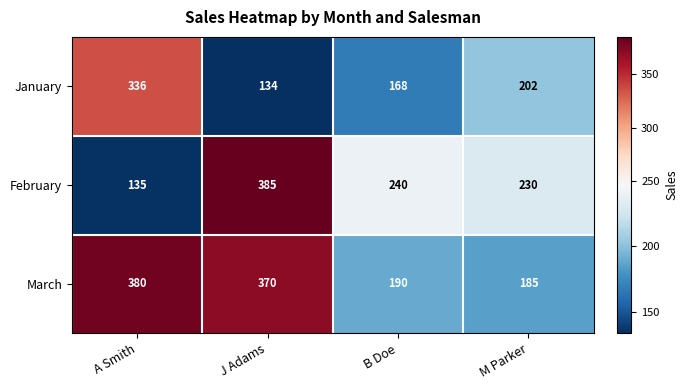

Reading right to left, what are all the values shown in this chart?

January: M Parker=202	B Doe=168	J Adams=134	A Smith=336
February: M Parker=230	B Doe=240	J Adams=385	A Smith=135
March: M Parker=185	B Doe=190	J Adams=370	A Smith=380